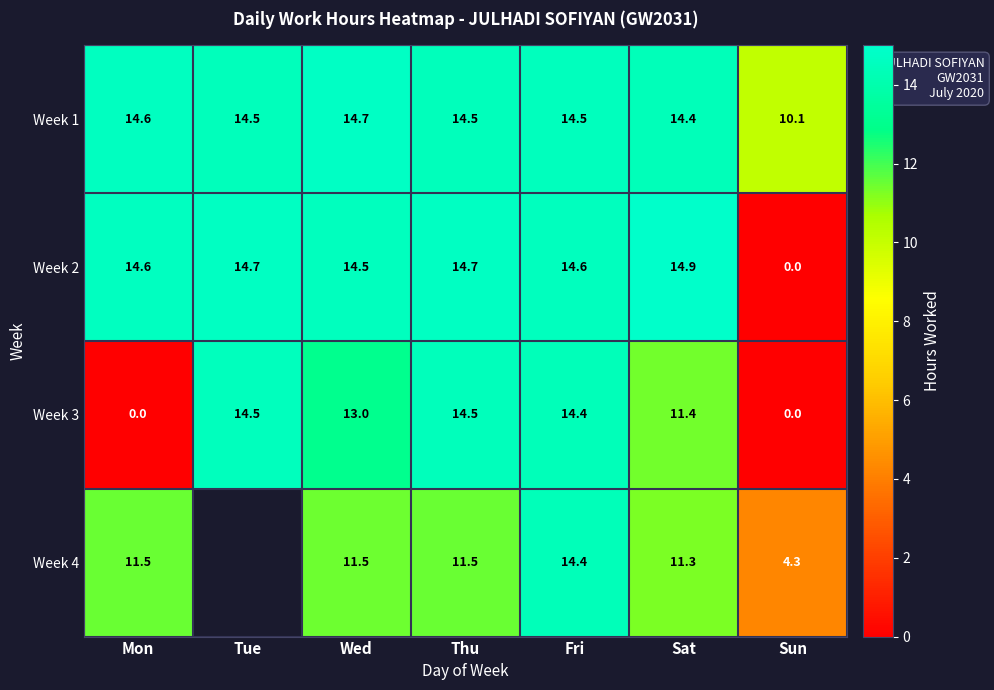

What is the difference between the Week 2 values at Fri and Thu?

0.1